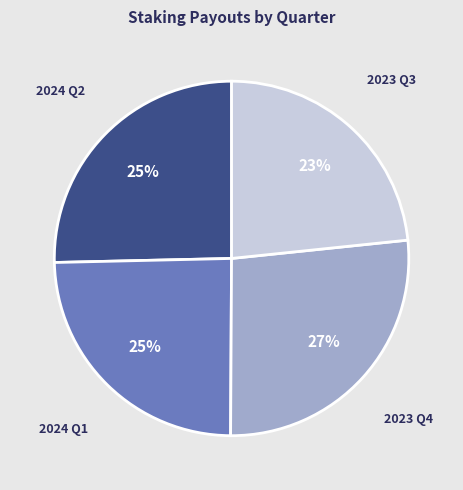

Approximately how many times larger is the value at 2023 Q4 compared to 2024 Q1?

1.1